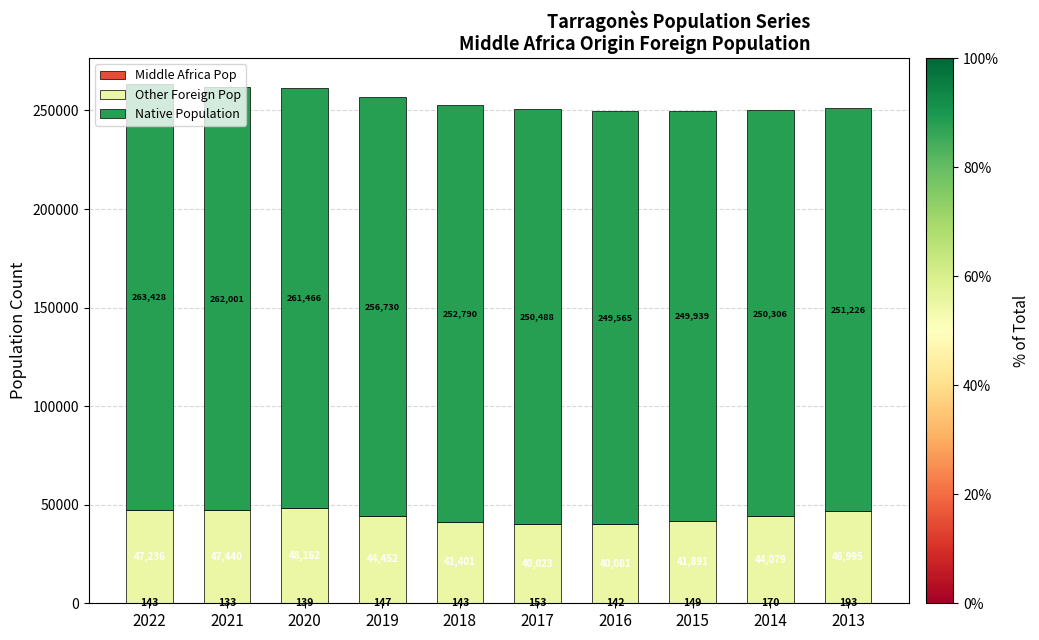

How many data points does each series have?

10